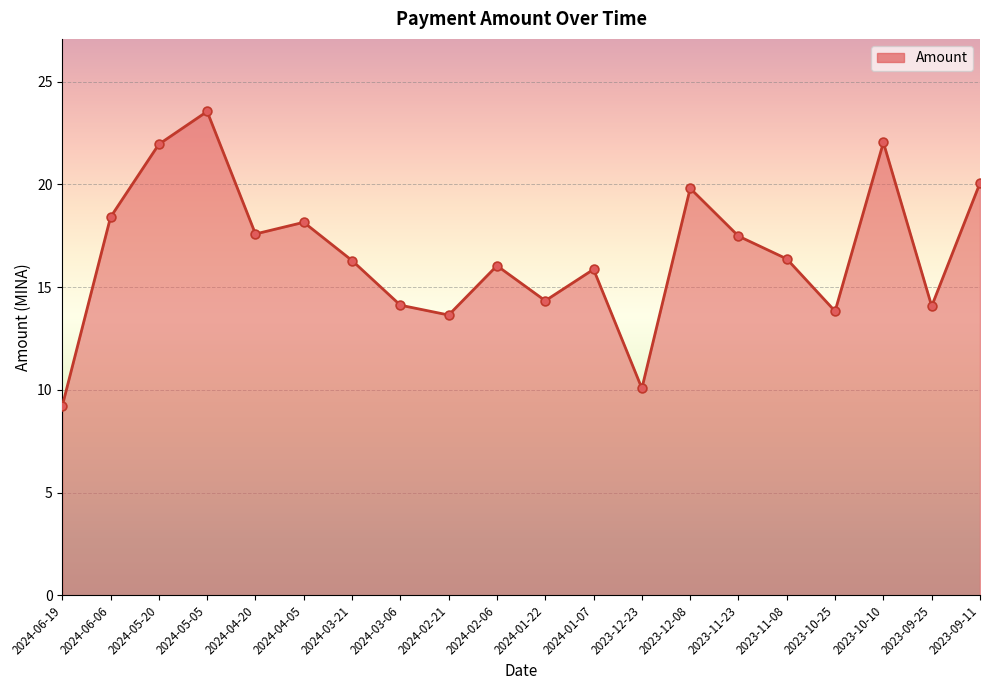

What is the ratio of the value at 2024-02-21 to the value at 2024-03-06?

1.0